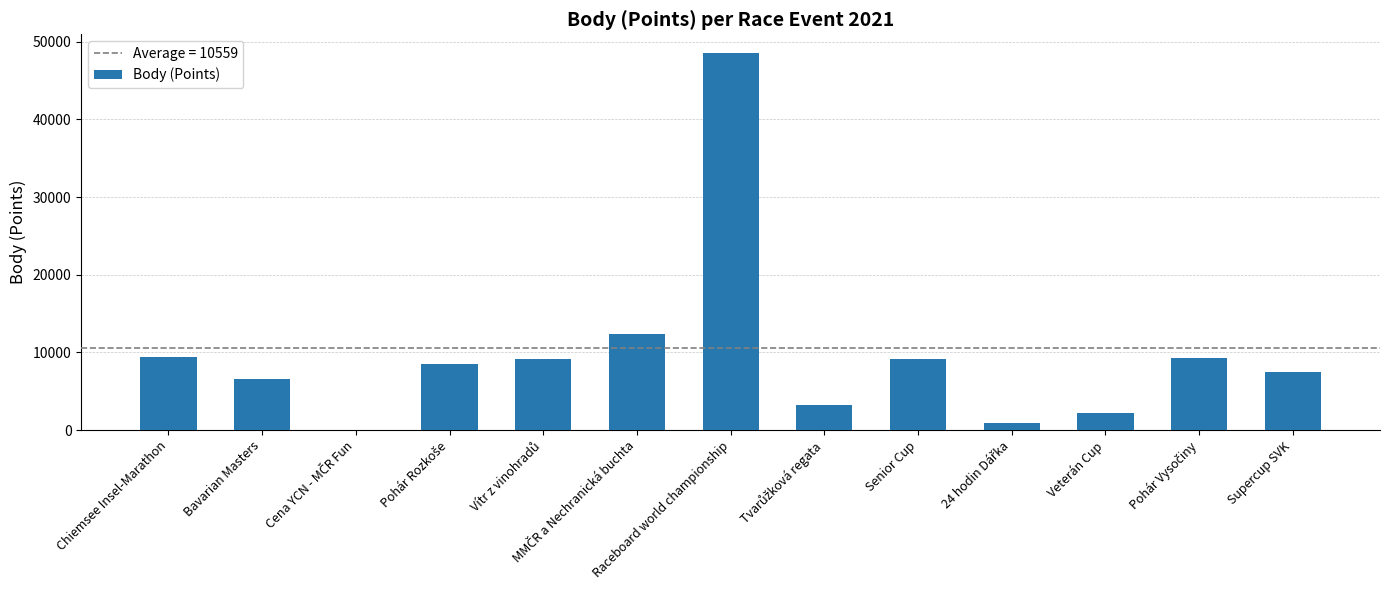

What is the greatest value displayed?

48534